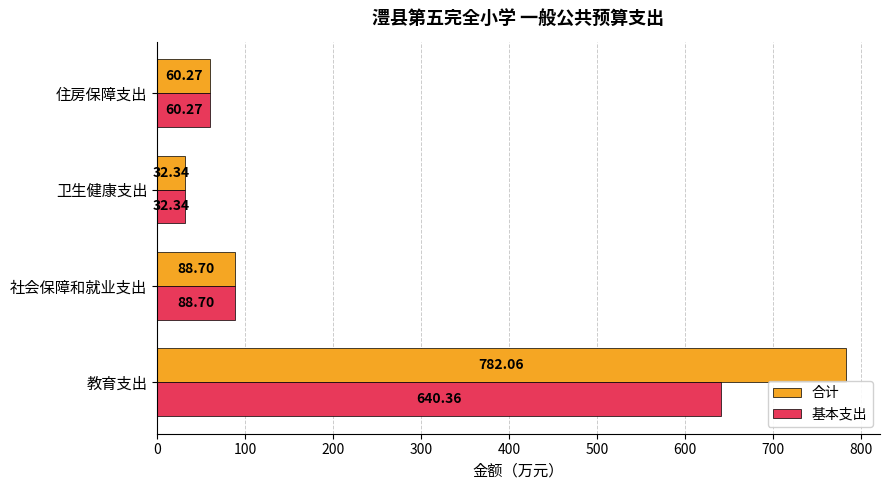

Which series has the largest range (max minus min)?

合计